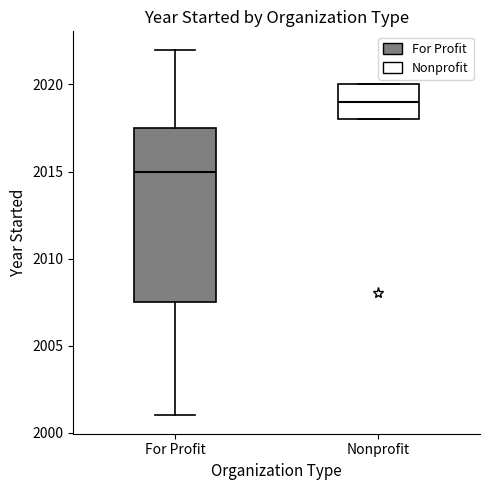

Comparing the boxes themselves (not the whiskers), which one is the tallest?

For Profit